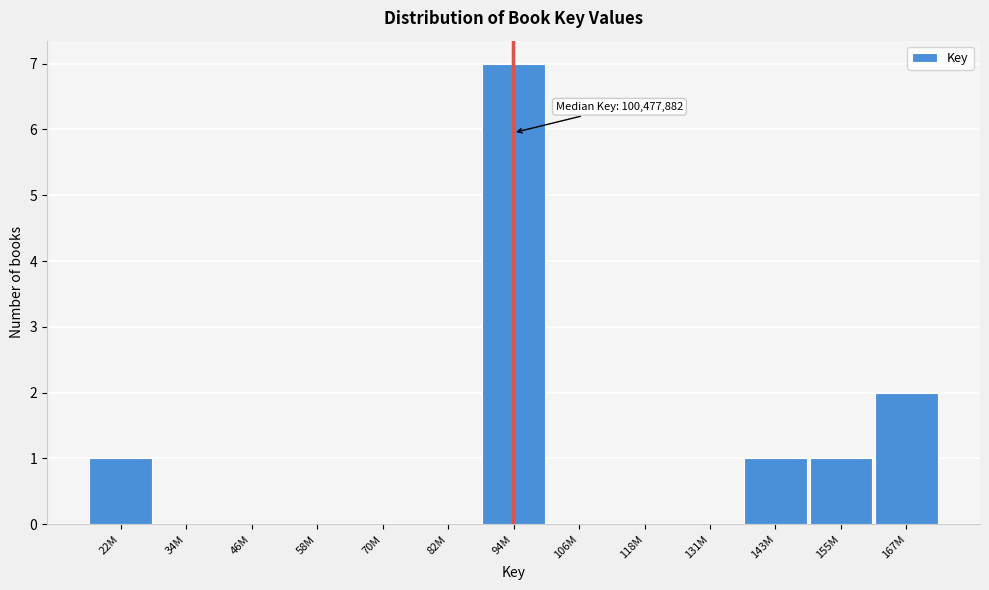

Reading left to right, transcribe all the data shown in this chart.

22M=1	34M=0	46M=0	58M=0	70M=0	82M=0	94M=7	106M=0	118M=0	131M=0	143M=1	155M=1	167M=2